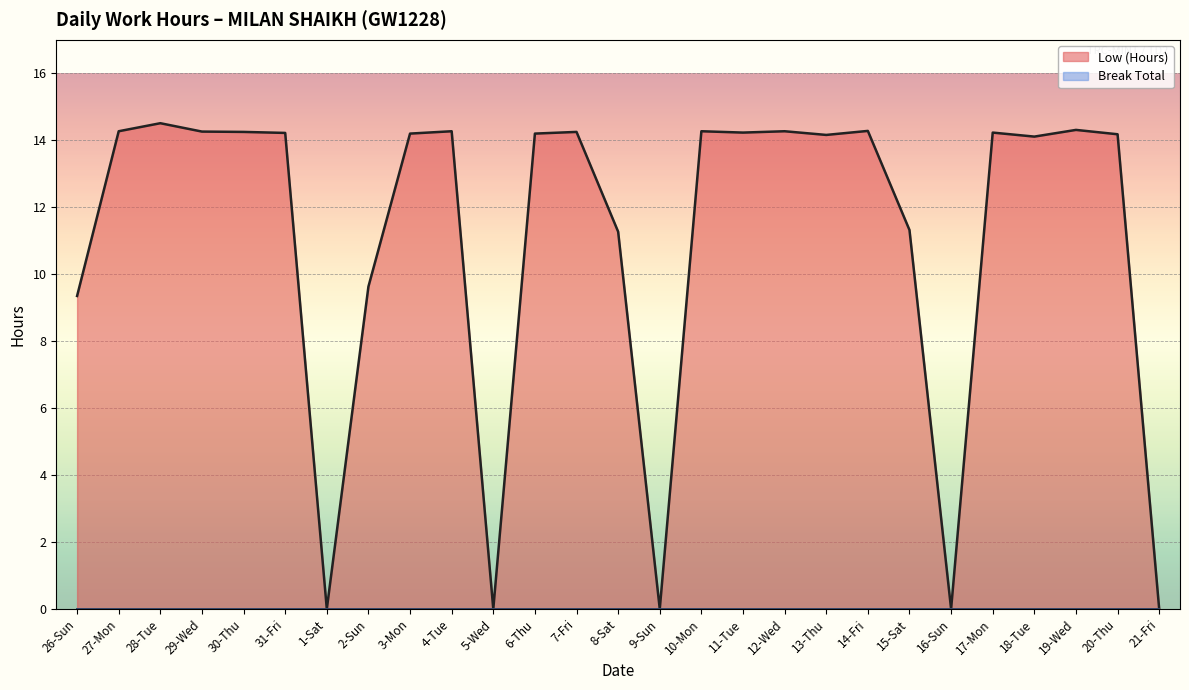

Does the chart display data point markers on the line(s)?

No